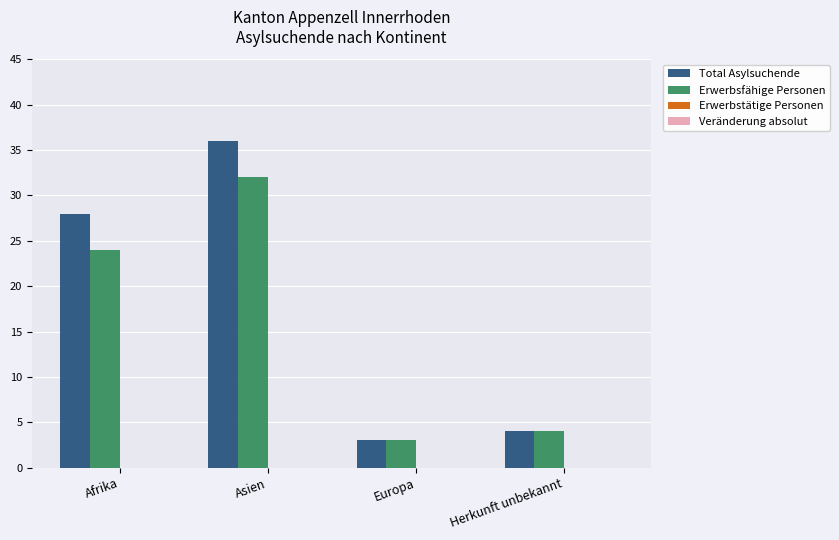

How many bars are there in each group?

2